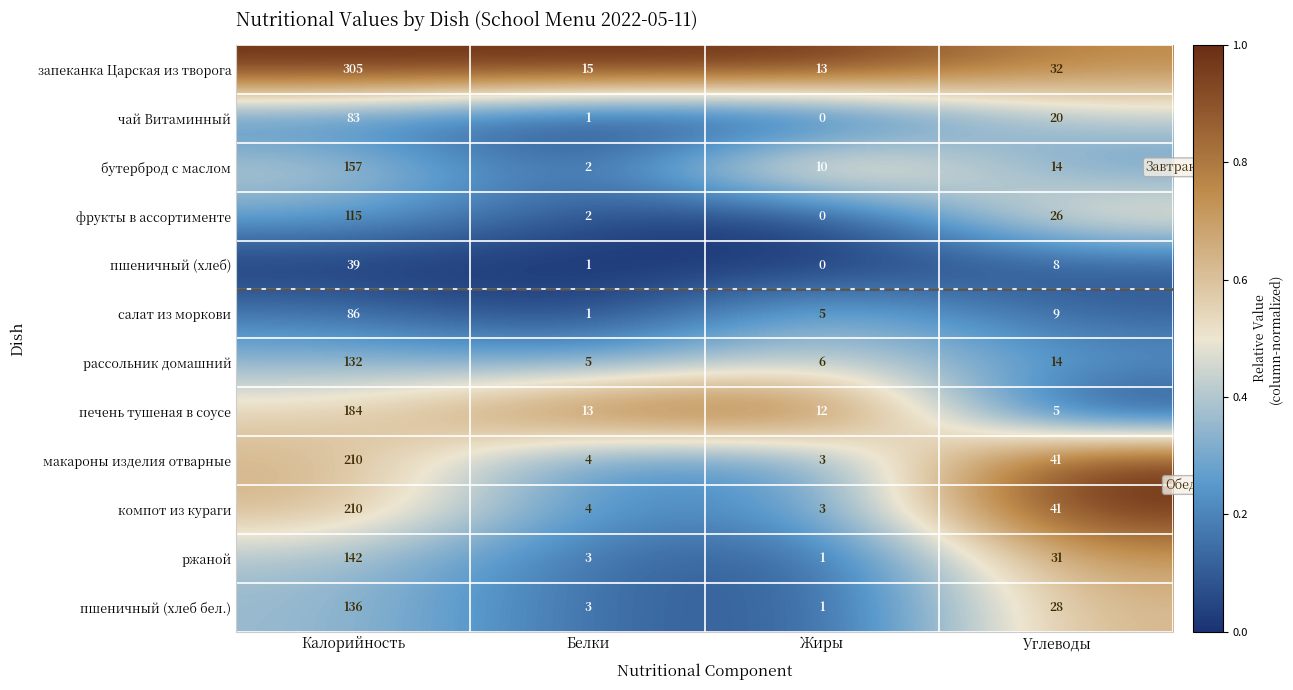

Is the value of макароны изделия отварные at Углеводы greater than the value of бутерброд с маслом at Калорийность?

No